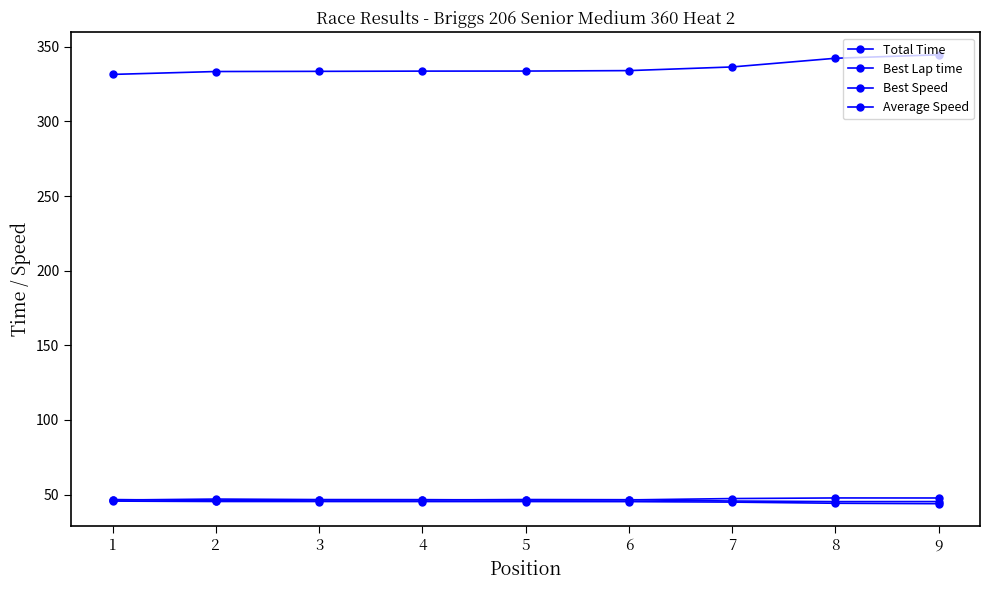

Count the number of data series in this chart.

4